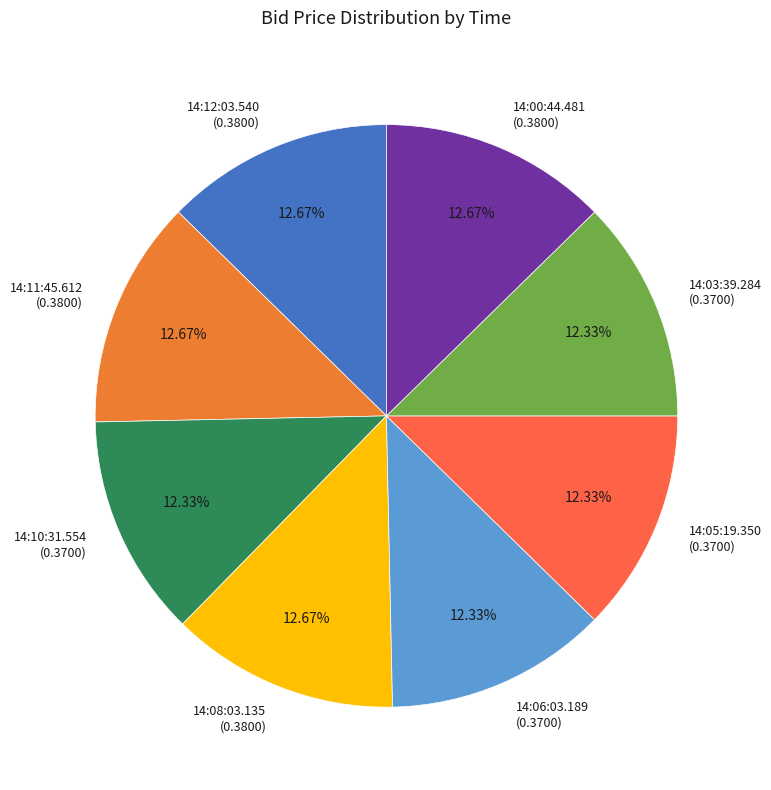

Is the sum of 14:08:03.135 (0.3800) and 14:06:03.189 (0.3700) greater than half?

No